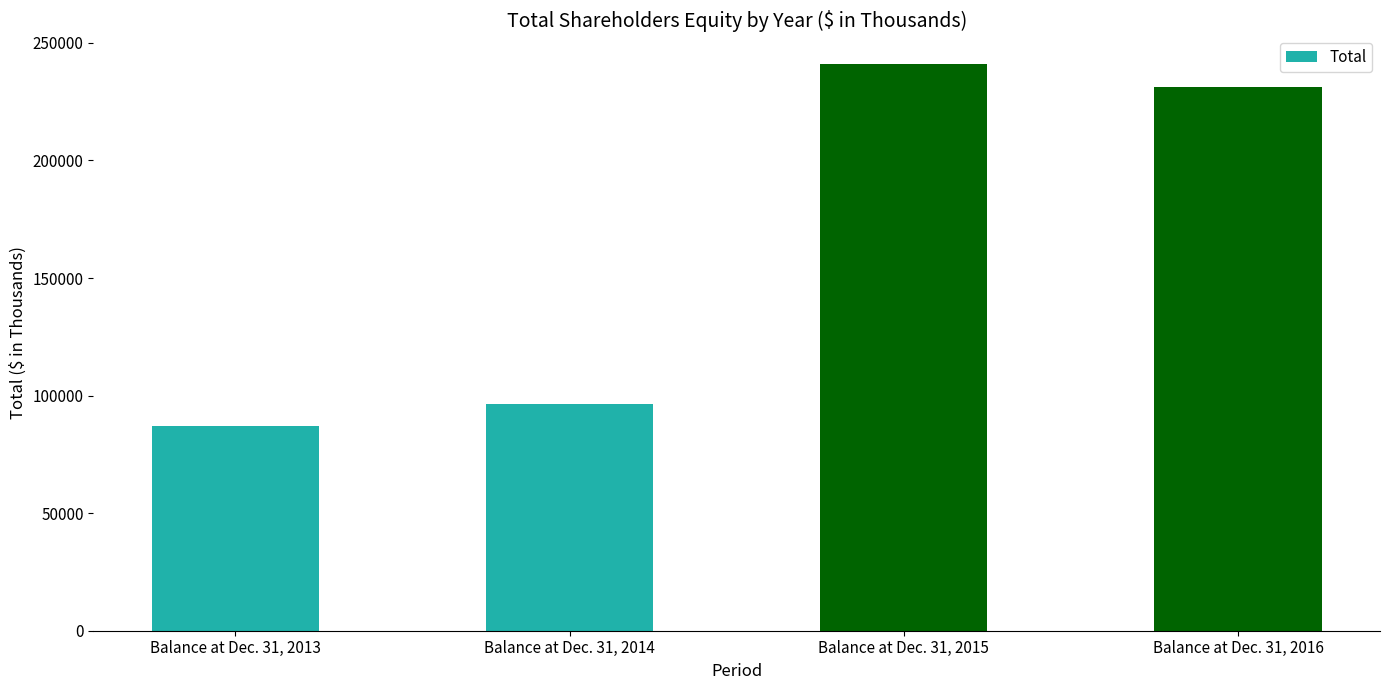

Where does the data first go above 231435?

Balance at Dec. 31, 2015